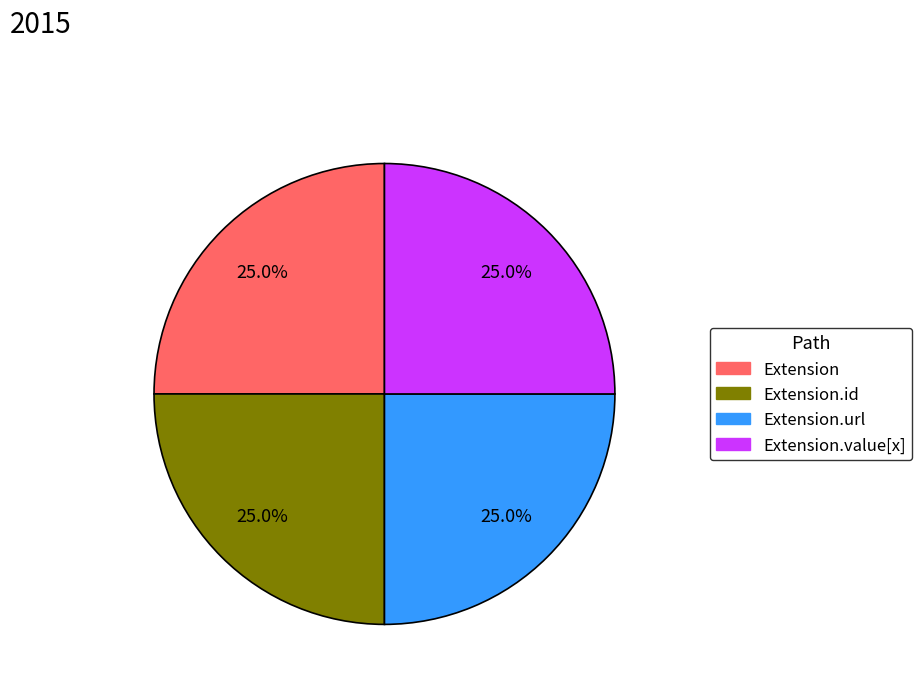

Does any single category account for the majority?

No